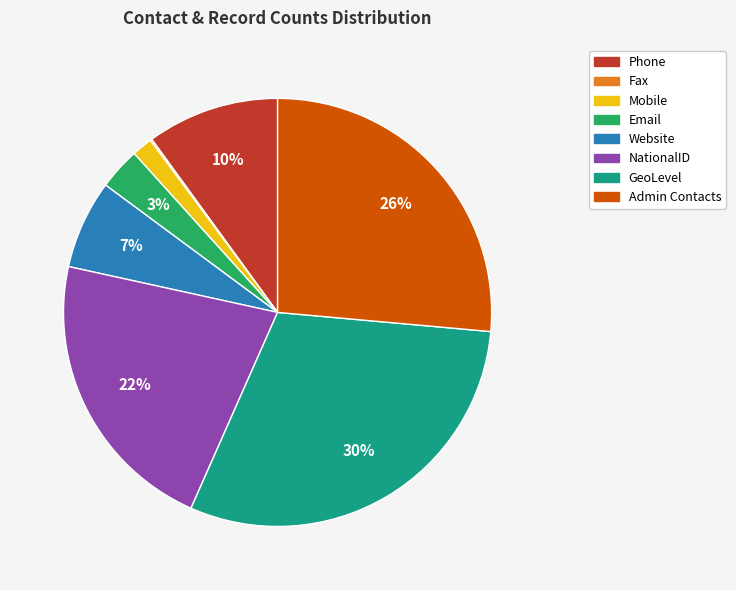

Is there a majority slice in this chart?

No